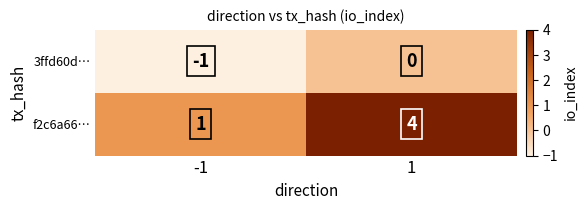

The 3ffd60d… series shows -2 at -1. True or false?

False